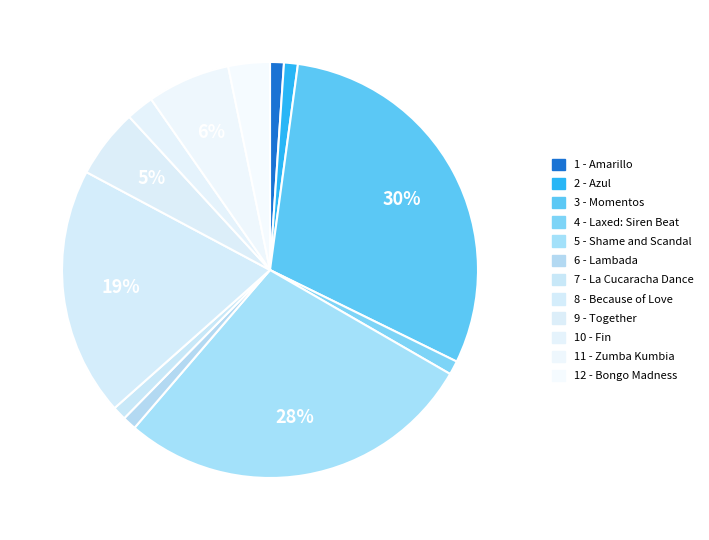

What is the largest slice in the pie chart?

3 - Momentos